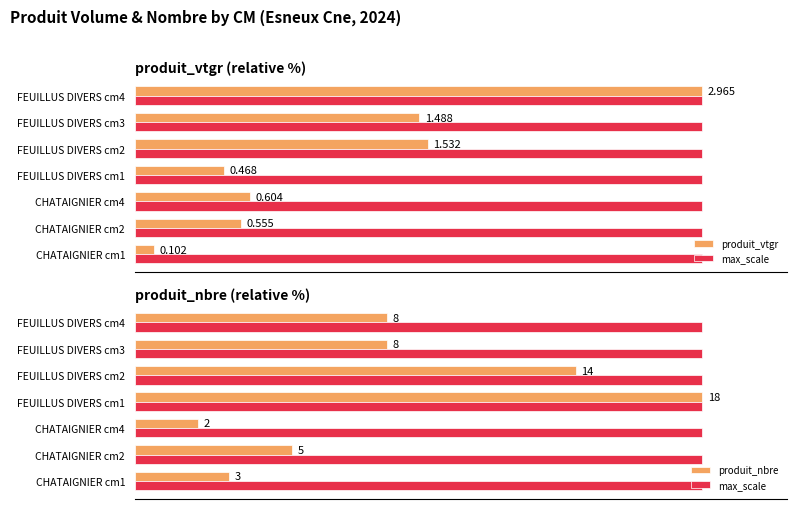

Which series has the widest spread of values?

produit_vtgr